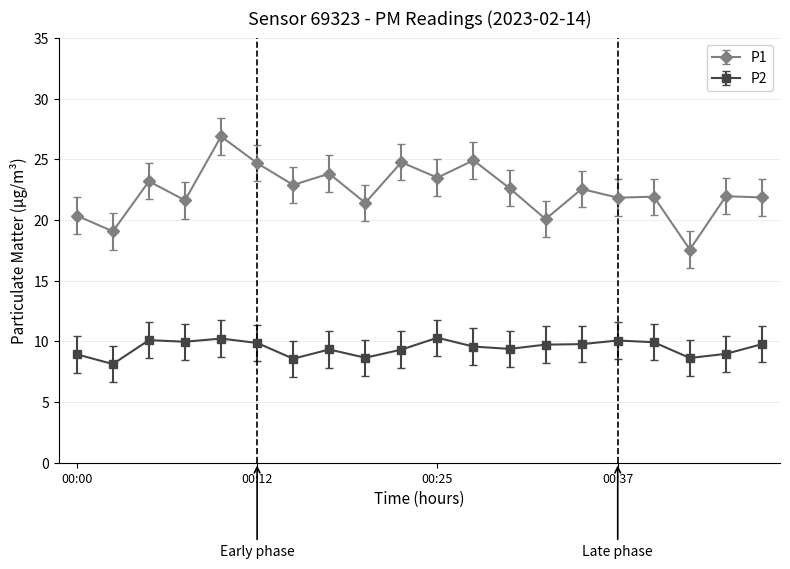

True or false: P2 has more than 1 interior local peaks.

True